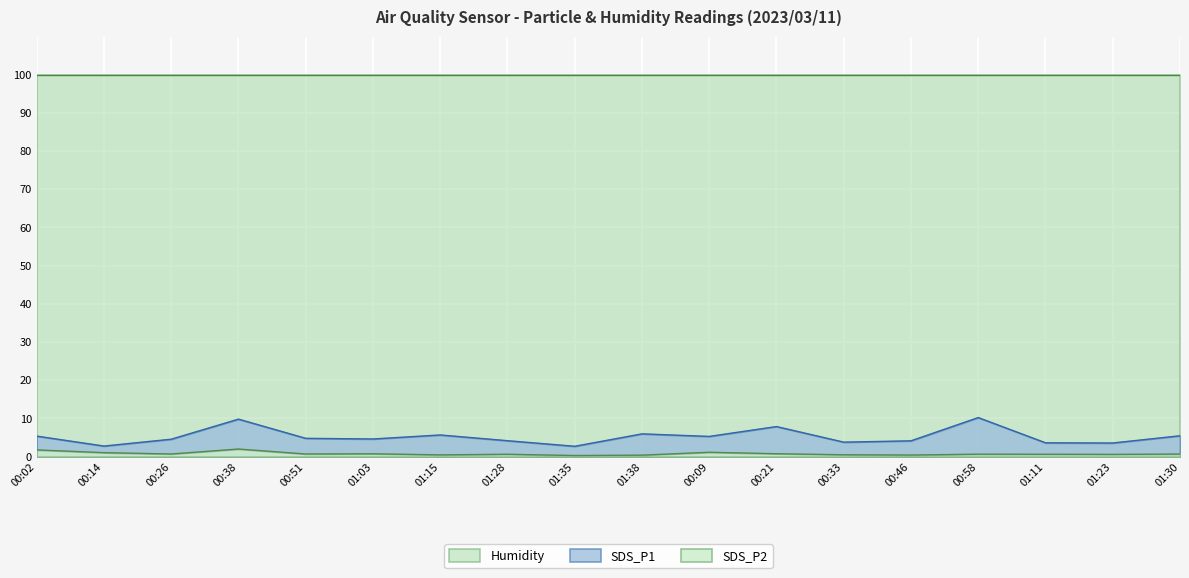

At 01:03, list the series in order from largest to smallest.

Humidity, SDS_P1, SDS_P2